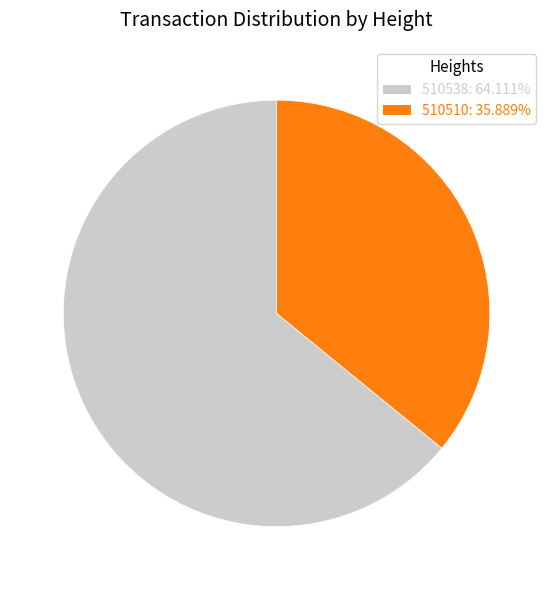

Does 510538 account for over 50% of the chart?

Yes